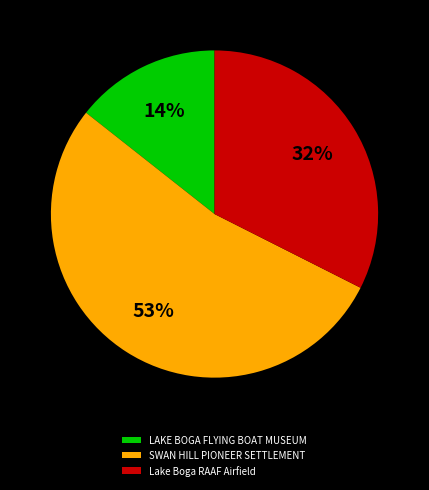

What percentage is the Lake Boga RAAF Airfield slice, to the nearest percent?

32%